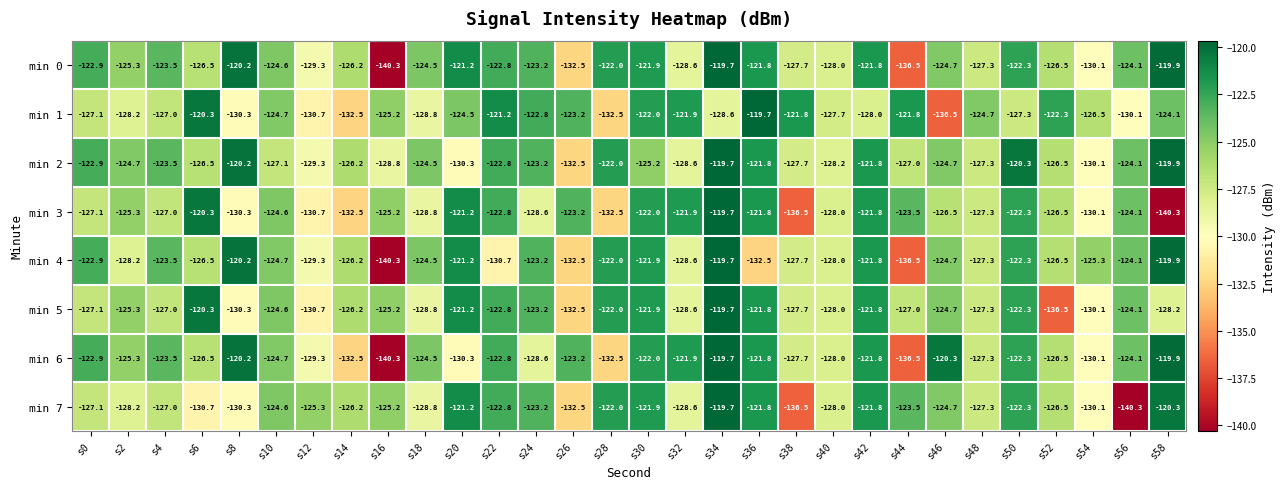

Count the number of categories in the chart.

30